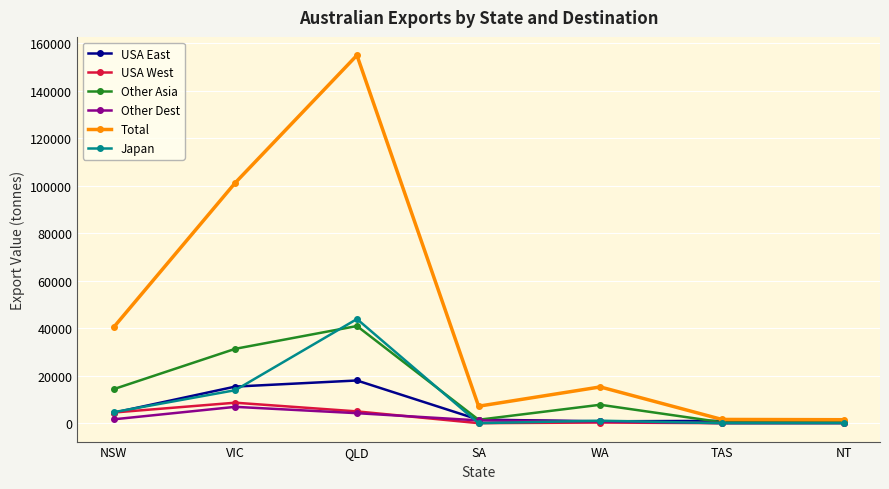

What are all the series names shown in the legend?

USA East, USA West, Other Asia, Other Dest, Total, Japan